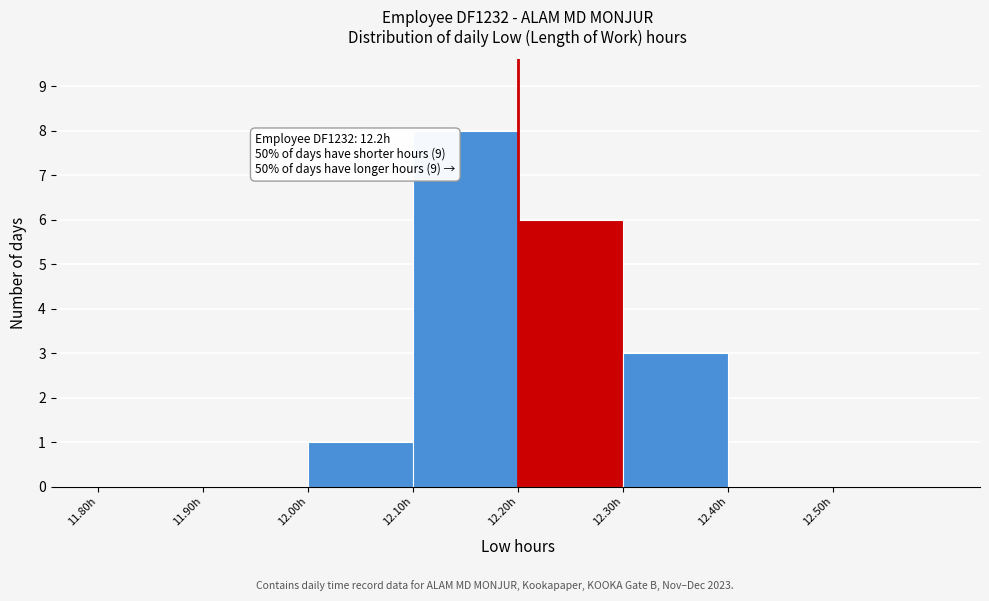

Over which range of the x-axis is the bar tallest?

12.1 to 12.2